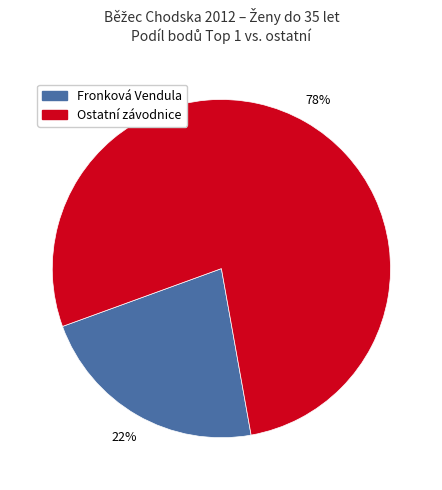

Is there a majority slice in this chart?

Yes